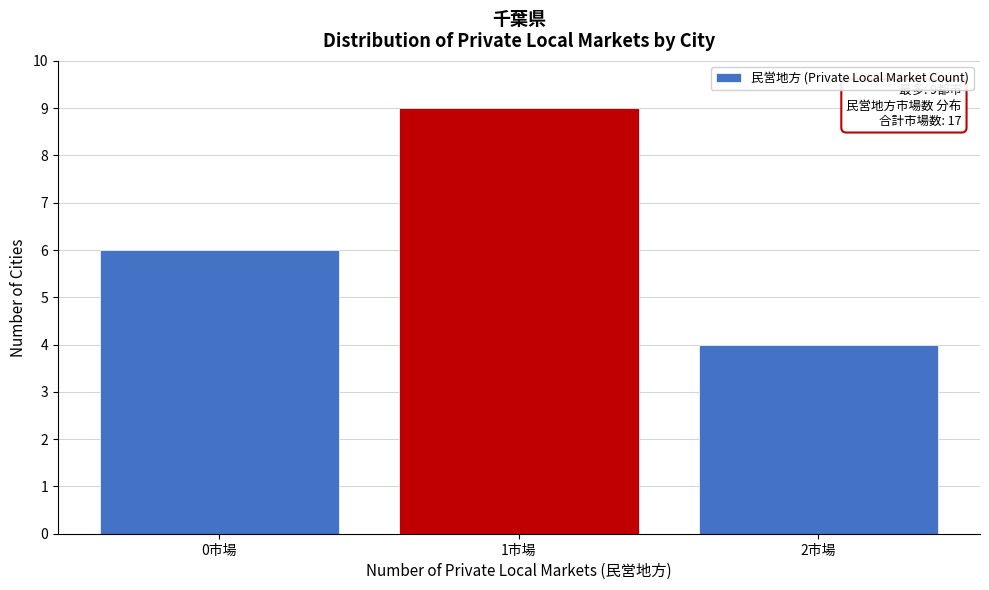

Reading right to left, extract all data points from this chart.

4	9	6